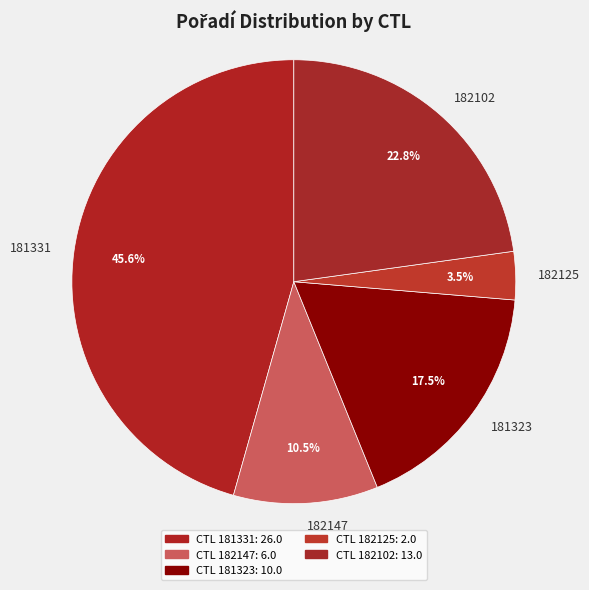

Does 182125 represent more than half of the total?

No